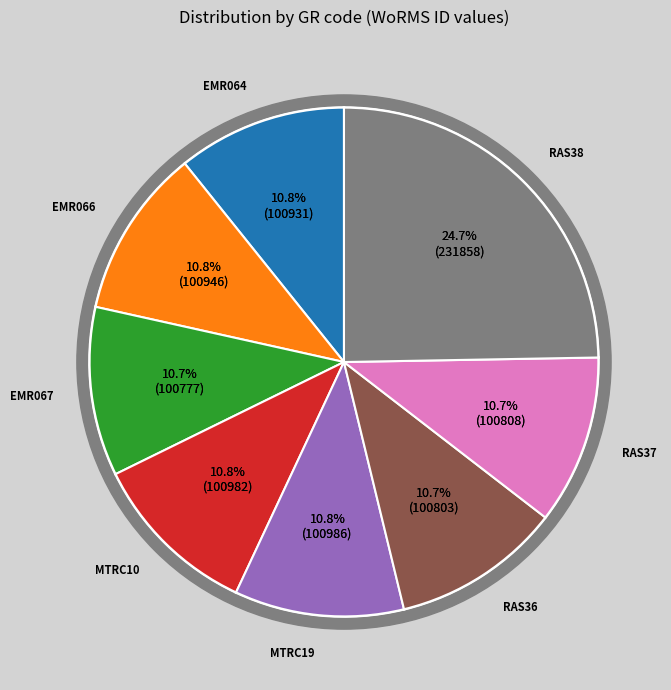

Which slice is the largest?

RAS38